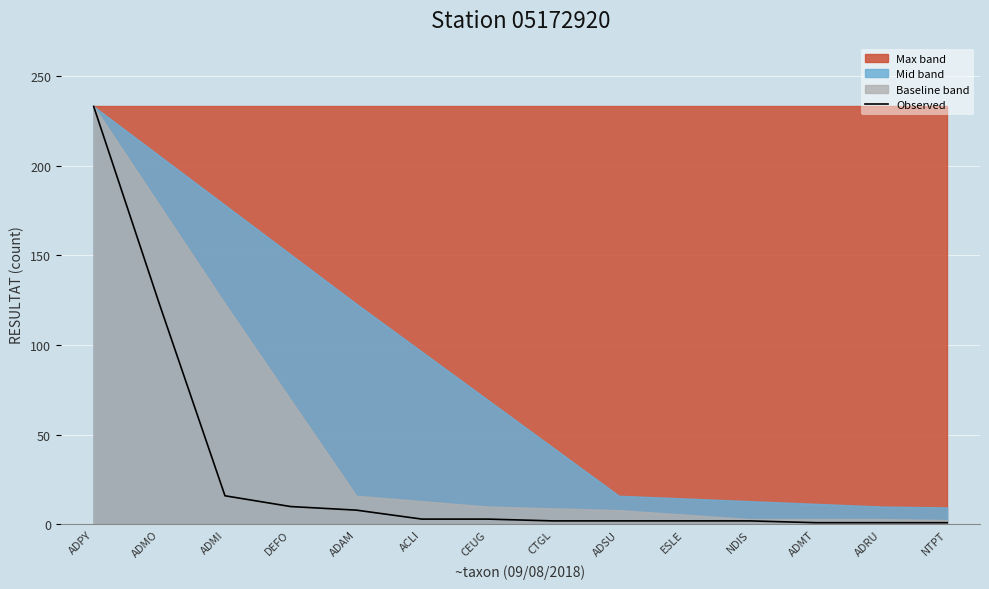

What is the label of the 3rd point from the right?

ADMT